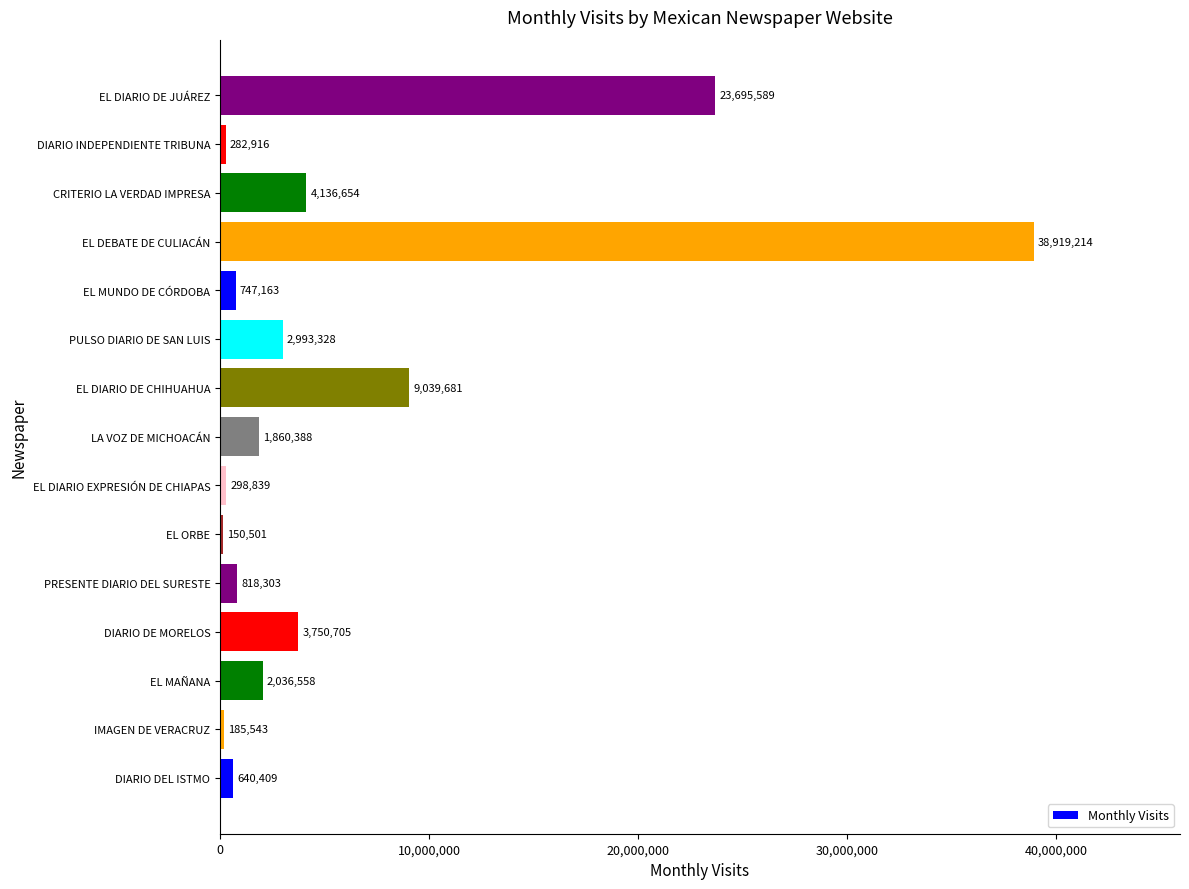

What is the smallest value displayed?

150501